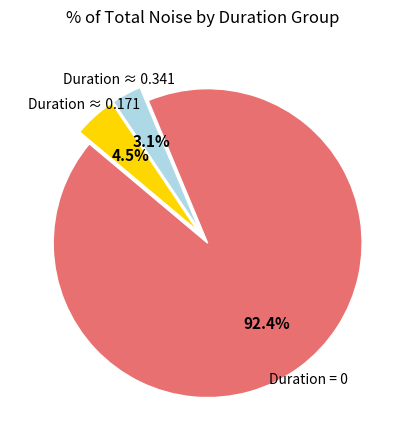

Rank the categories by value from lowest to highest.

Duration ≈ 0.341, Duration ≈ 0.171, Duration = 0